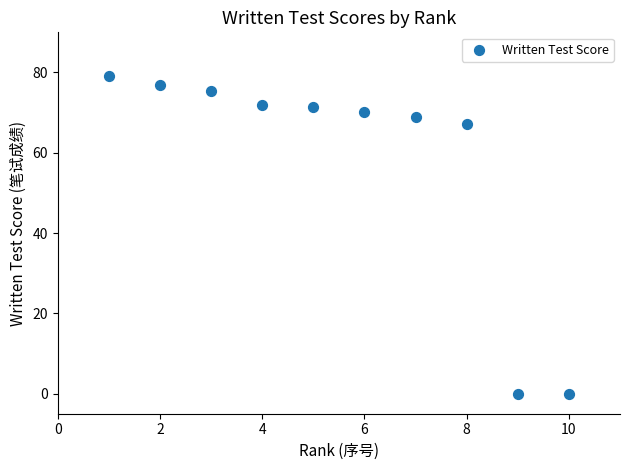

What is the average Y value?

58.1